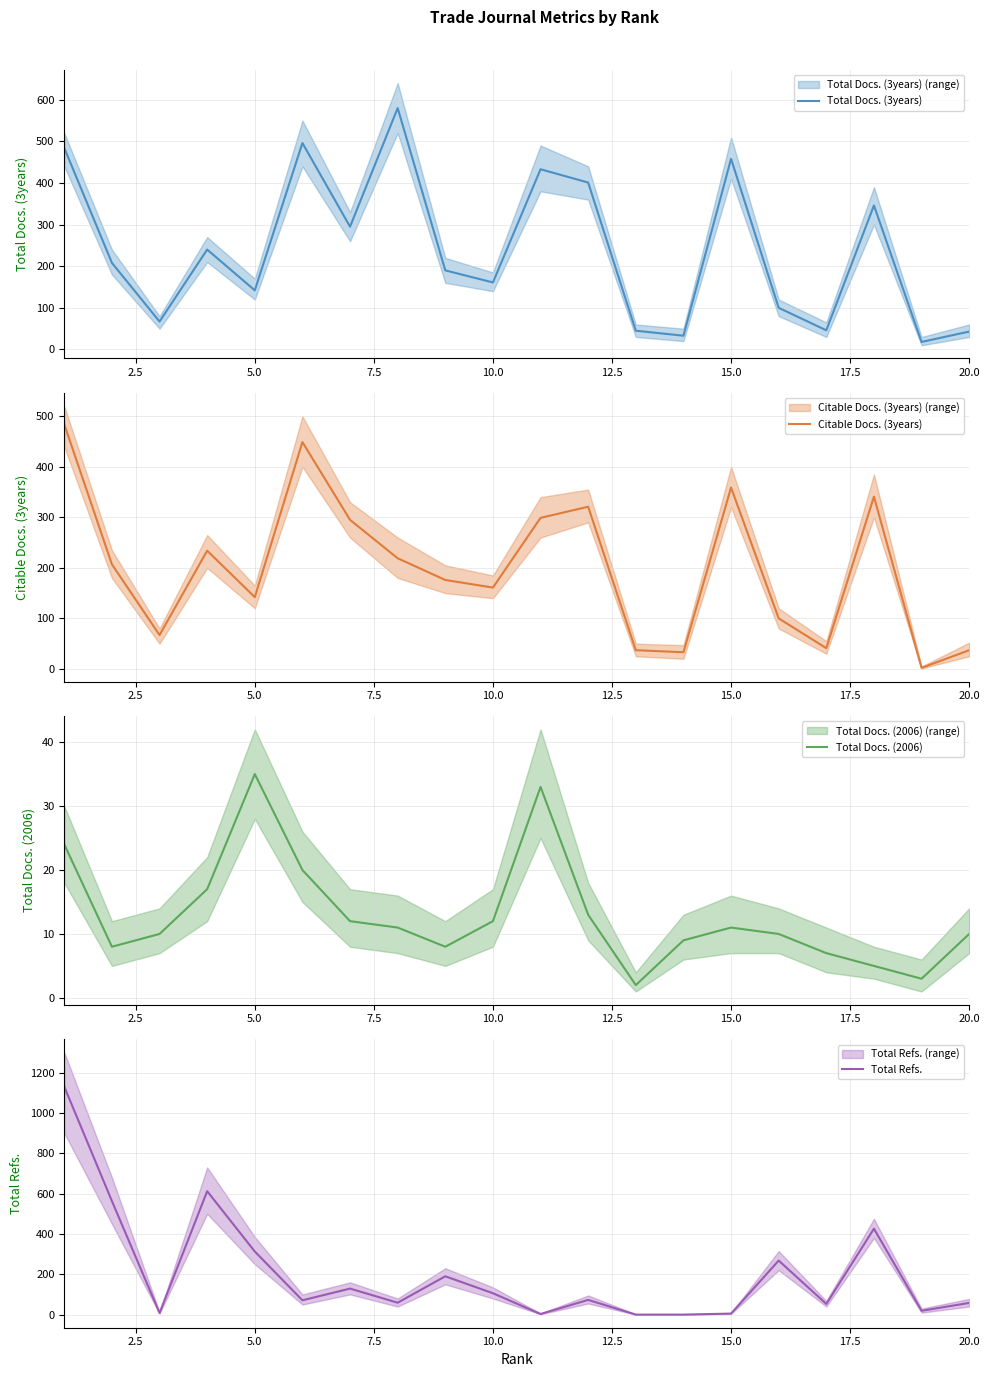

Reading right to left, list all the values displayed in this chart.

Total Docs. (3years): 43	18	346	46	100	458	33	45	401	433	161	190	580	295	496	142	240	67	208	484
Citable Docs. (3years): 37	2	341	41	100	359	33	37	321	299	161	176	219	295	449	142	234	67	207	484
Total Docs. (2006): 10	3	5	7	10	11	9	2	13	33	12	8	11	12	20	35	17	10	8	24
Total Refs.: 58	19	426	53	268	5	0	0	73	3	106	190	59	129	71	313	612	8	563	1130